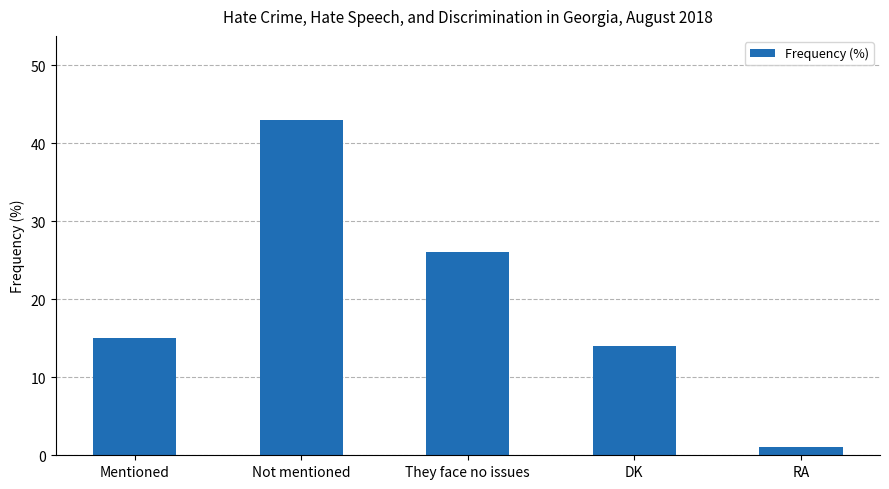

Reading left to right, list all the values displayed in this chart.

Mentioned=15	Not mentioned=43	They face no issues=26	DK=14	RA=1